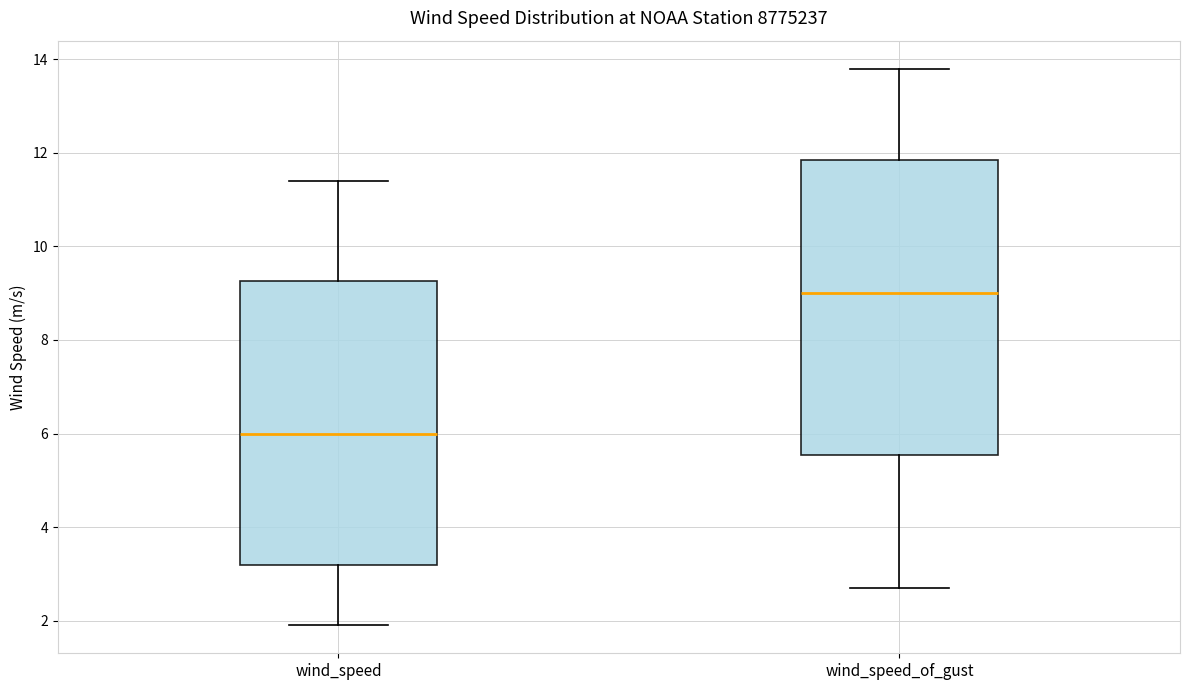

Reading left to right, transcribe this box plot: for each box, give where its median line is, the range the box spans, and where its two whiskers end, as read against the y-axis. The values are not printed on the chart, so give them approximately, as read against the axis.

wind_speed: median 6.0, box 3.2 to 9.2, whiskers 2.0 to 11.4
wind_speed_of_gust: median 9.0, box 5.6 to 11.8, whiskers 2.8 to 13.8